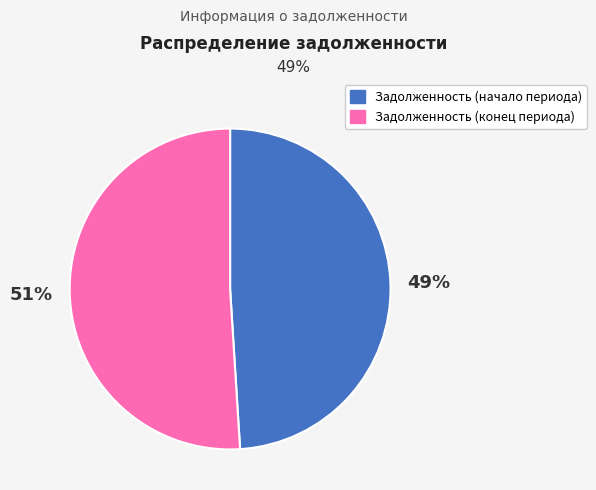

To the nearest percent, what is the average slice percentage?

50%